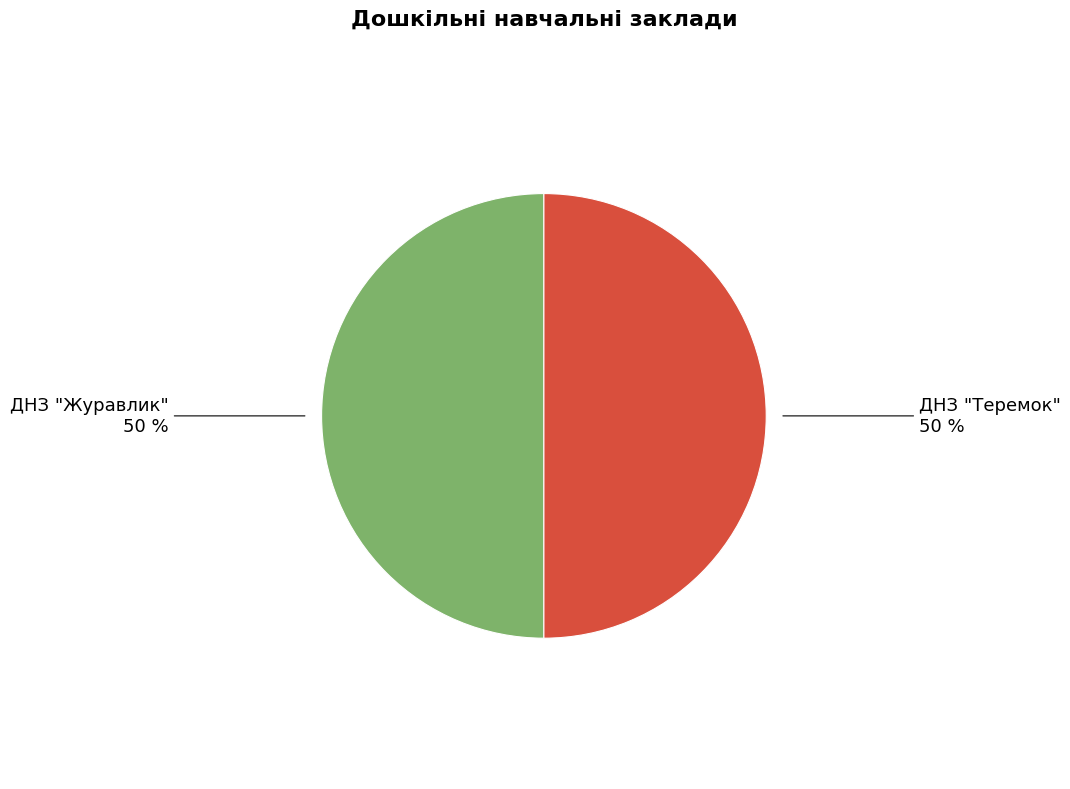

Combined, do ДНЗ "Журавлик" and ДНЗ "Теремок" account for over 50%?

Yes